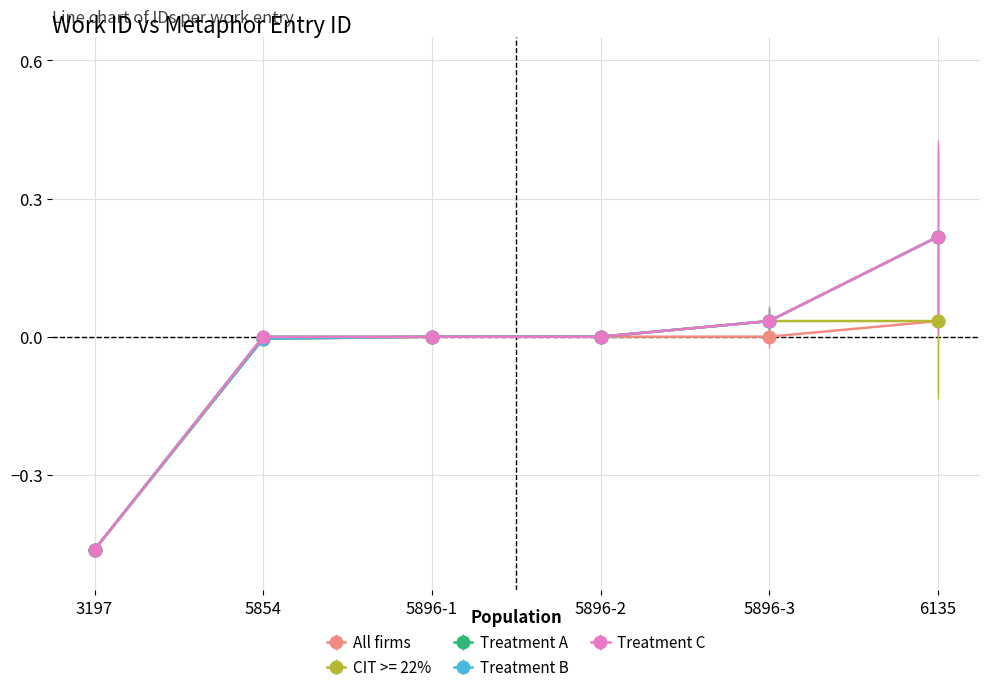

At which category does the chart reach its minimum across all series?

3197